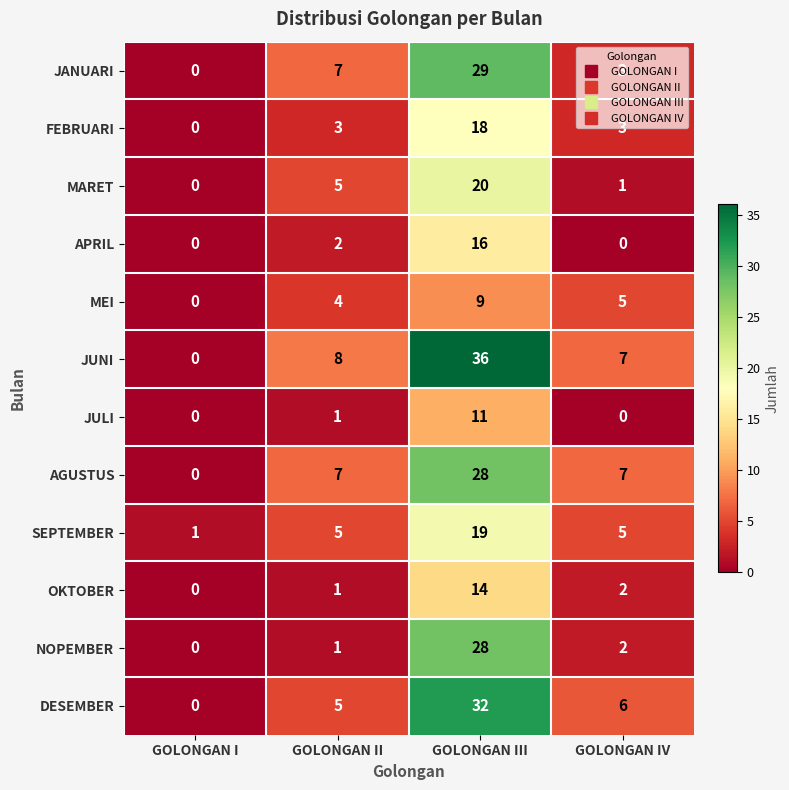

Read the JANUARI value at GOLONGAN III.

29